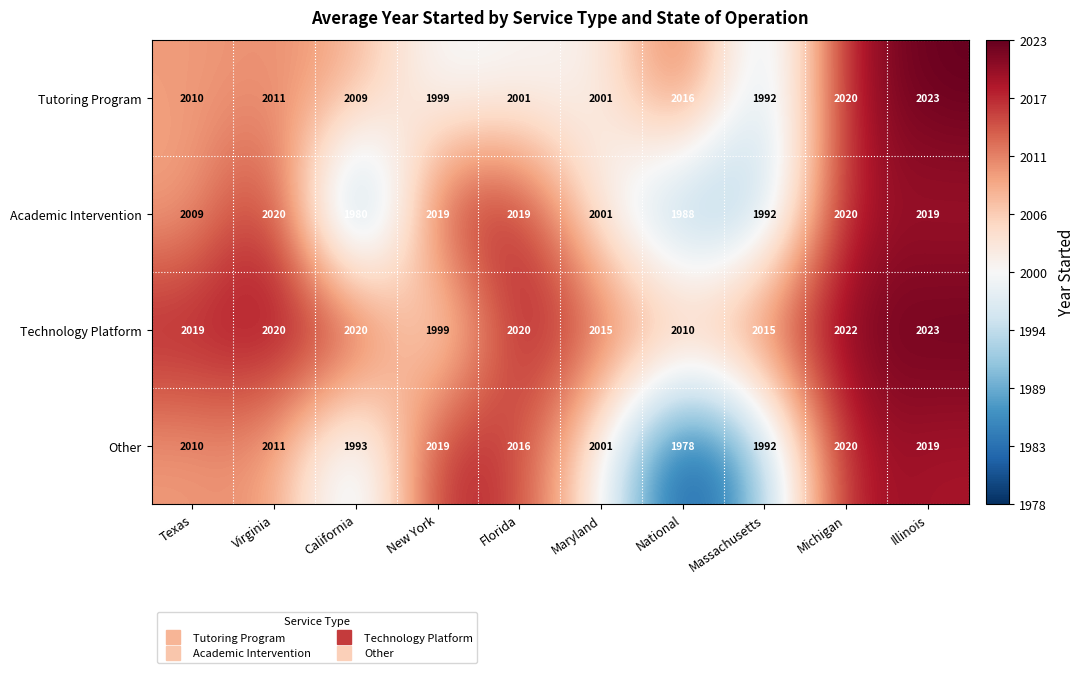

What is the total value across all series at California?

8002